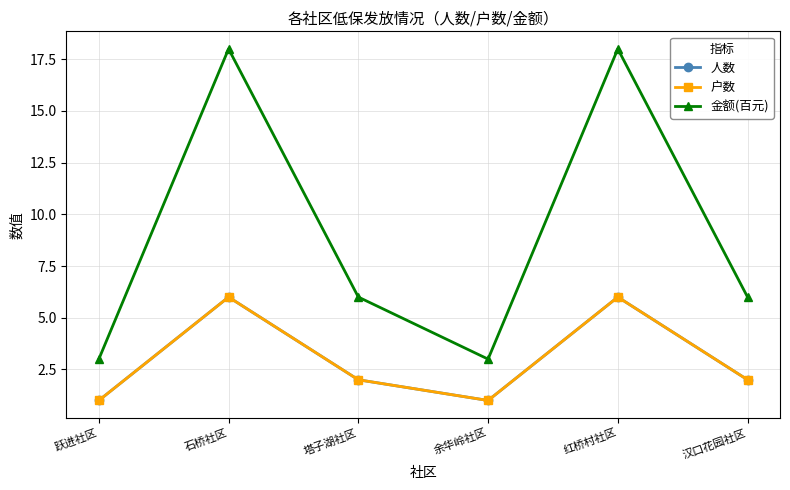

Does the chart have visible grid lines?

Yes